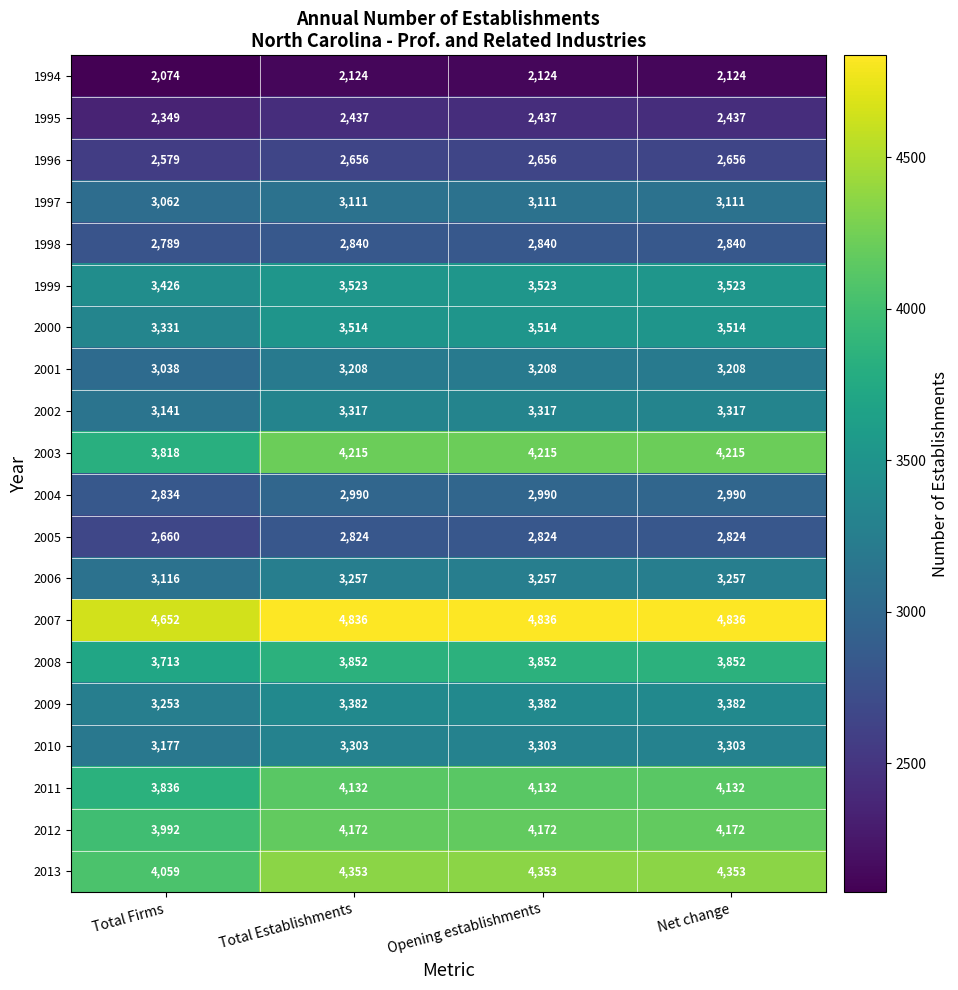

Read the 2008 value at Net change.

3852